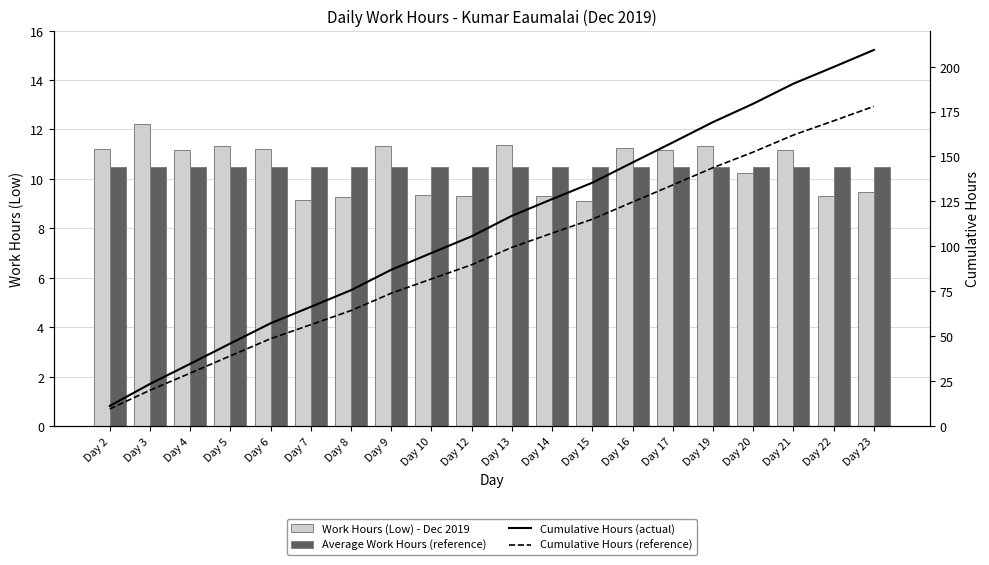

At how many categories does at least one series exceed 88?

12